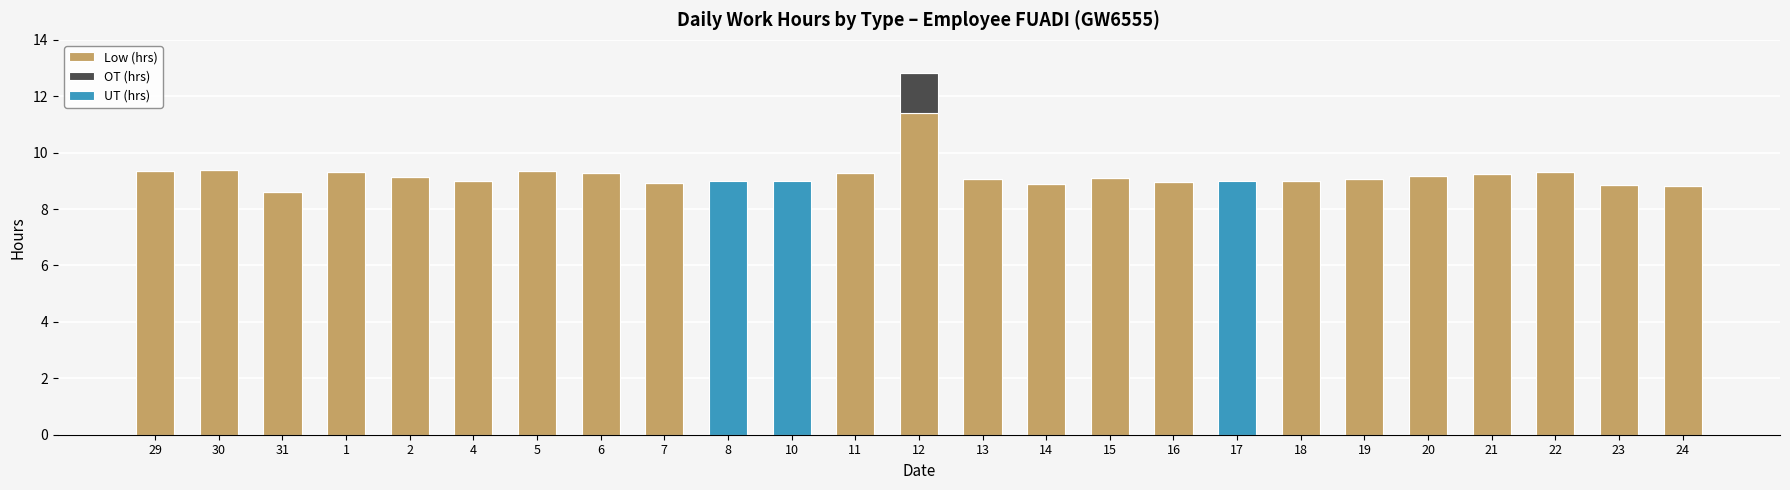

The Low (hrs) series shows 4.7 at 24. True or false?

False